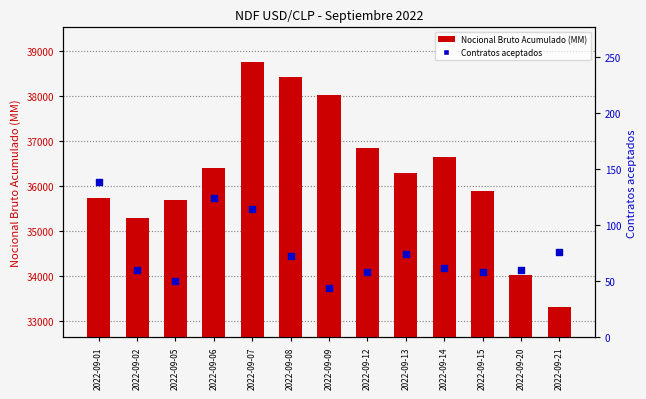

Is the value of Contratos aceptados at 2022-09-07 greater than the value of NDF USD/CLP Nocional Acumulado (MM) at 2022-09-21?

No